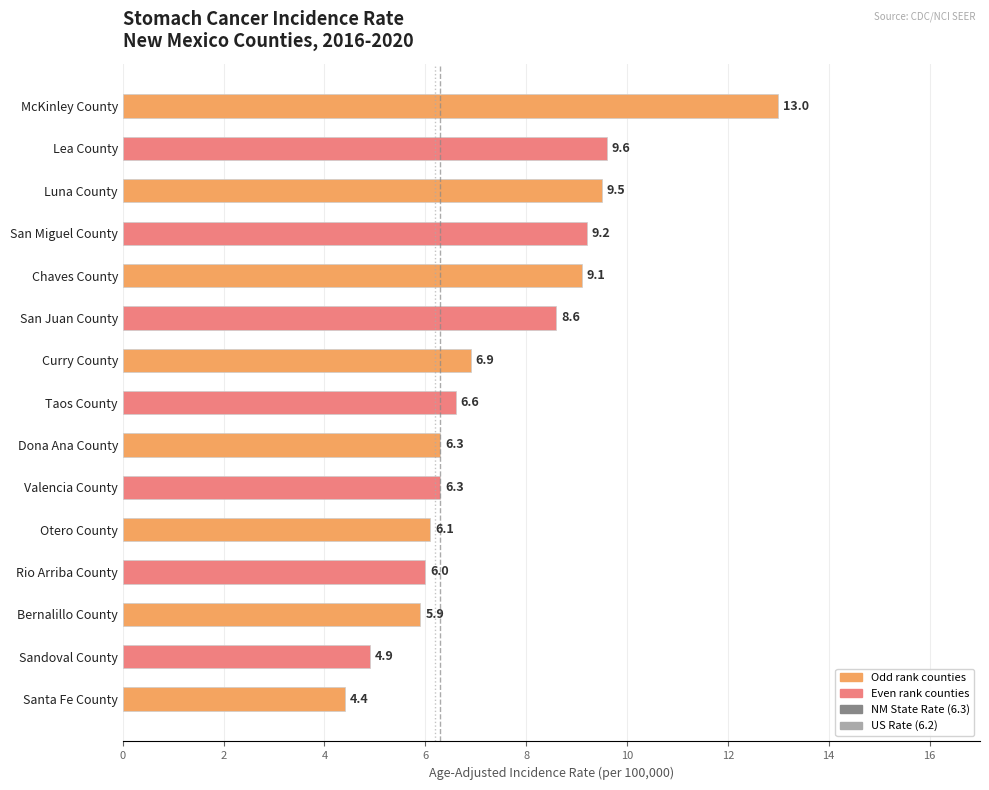

Reading top to bottom, list all the values displayed in this chart.

13.0	9.6	9.5	9.2	9.1	8.6	6.9	6.6	6.3	6.3	6.1	6.0	5.9	4.9	4.4